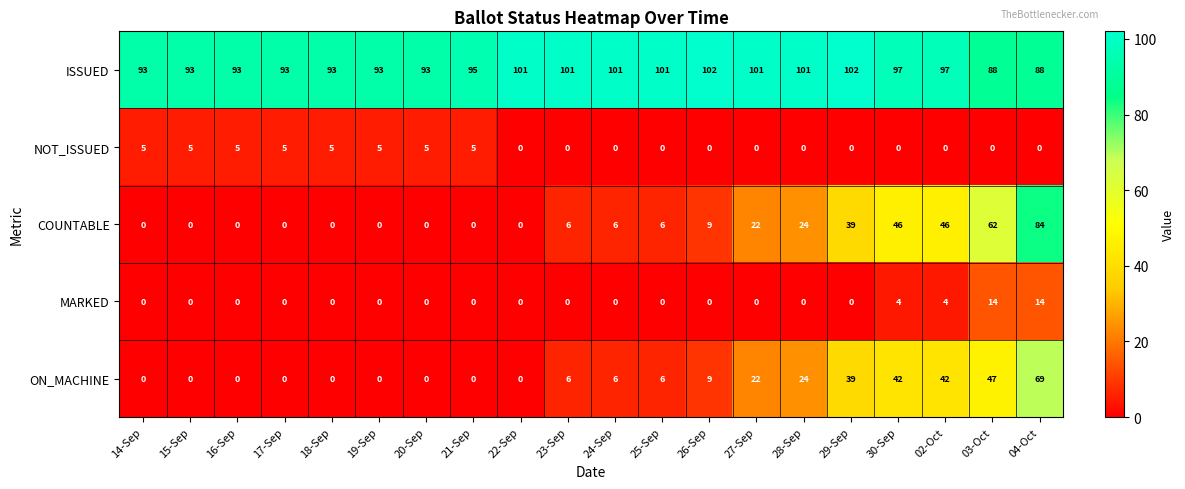

What is the highest value of the ISSUED series?

102